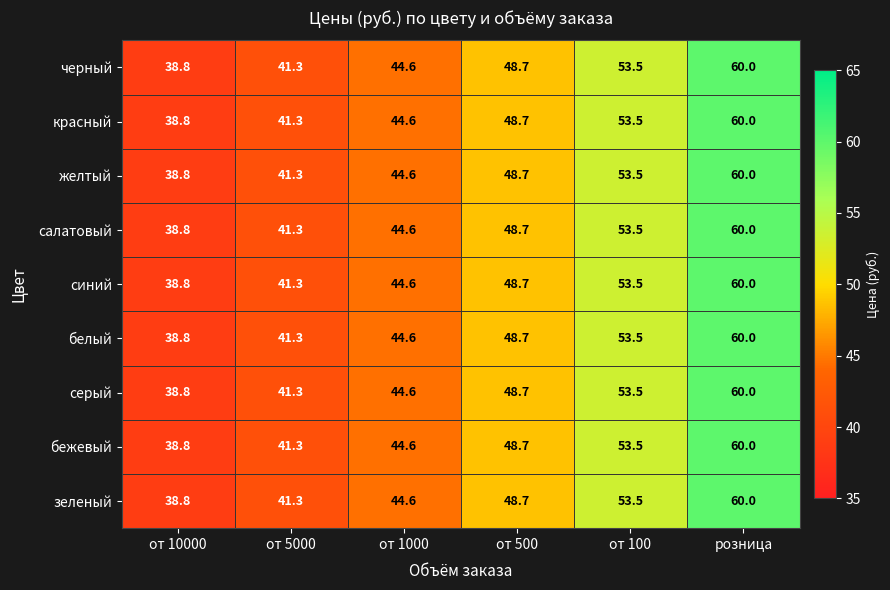

What is the sum of all белый values?

286.9